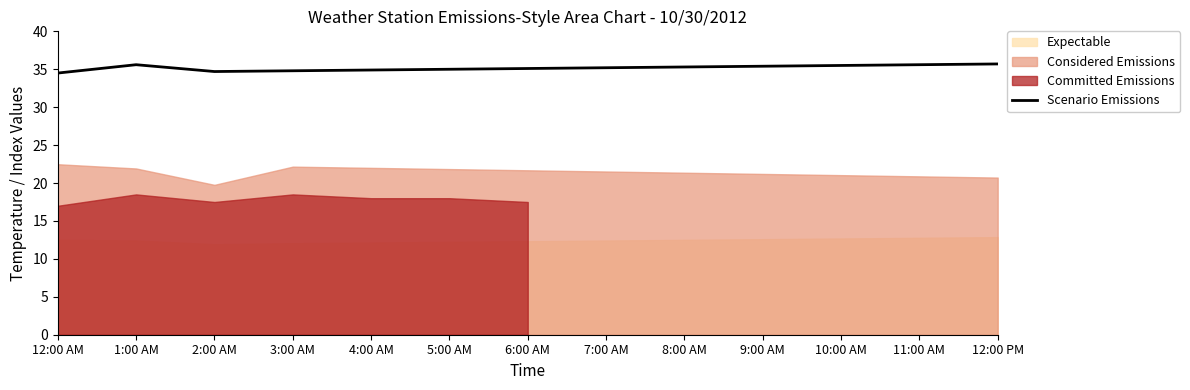

At which label is the value closest to 35?

5:00 AM